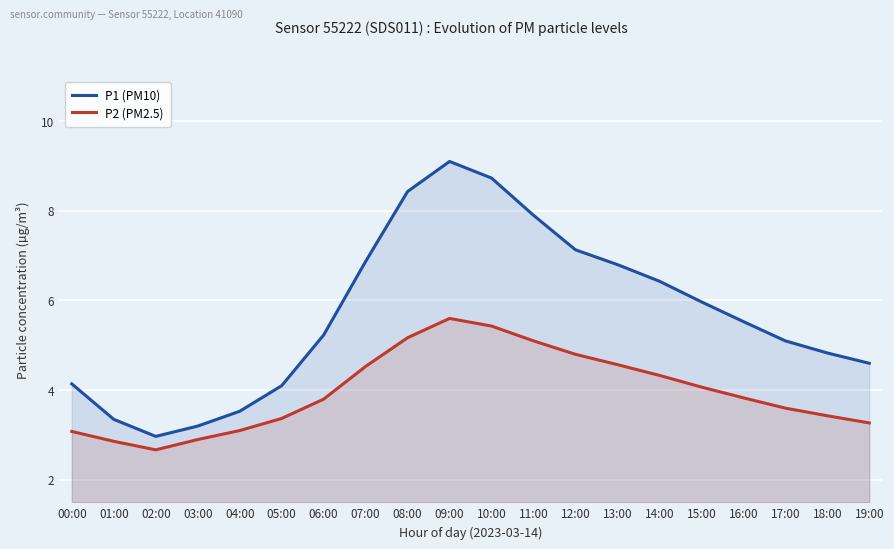

What is the value of the P2 (PM2.5) point at the 7th from the left?

3.8